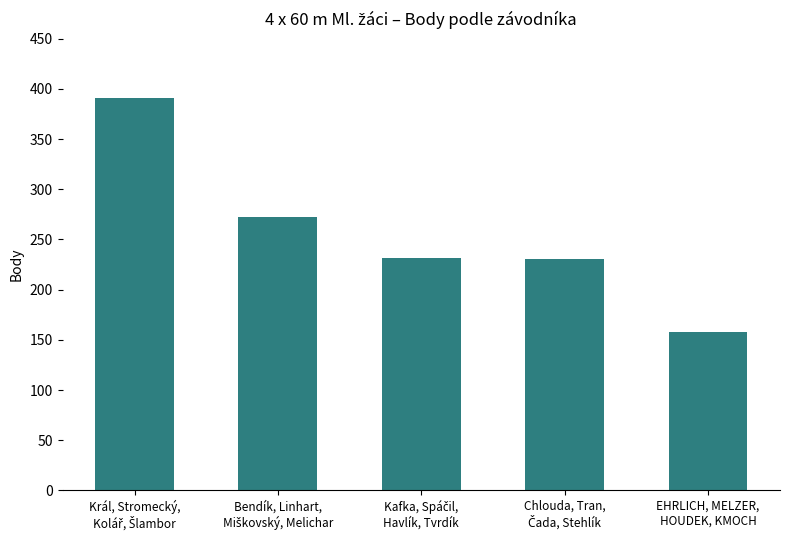

Are the bars grouped side by side (vs. stacked)?

No